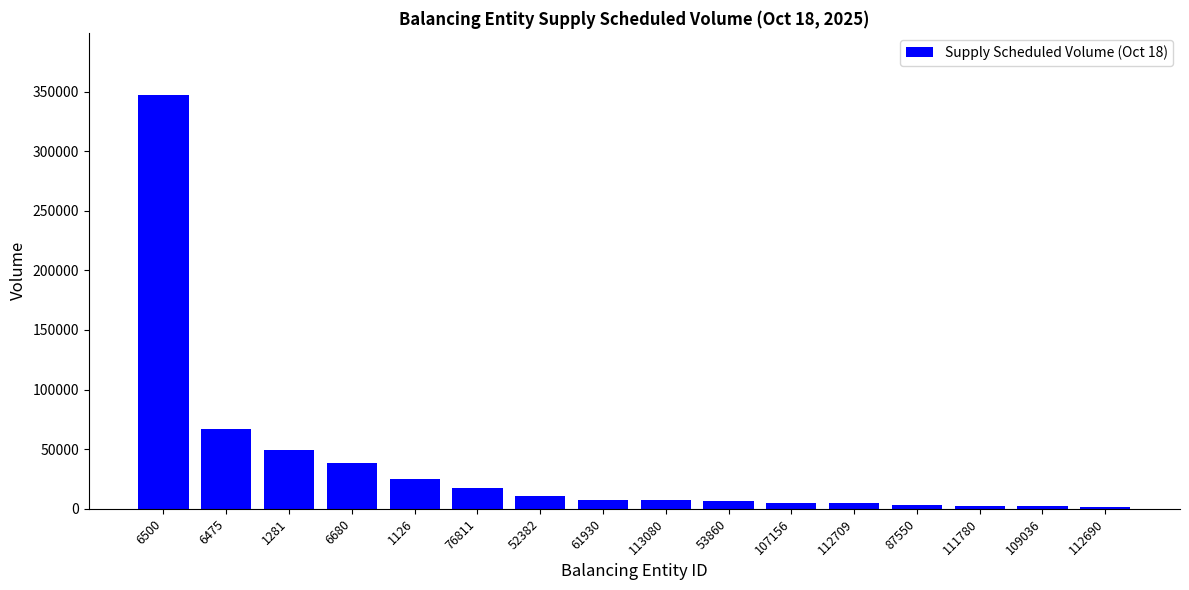

What is the sum of all values?

594460